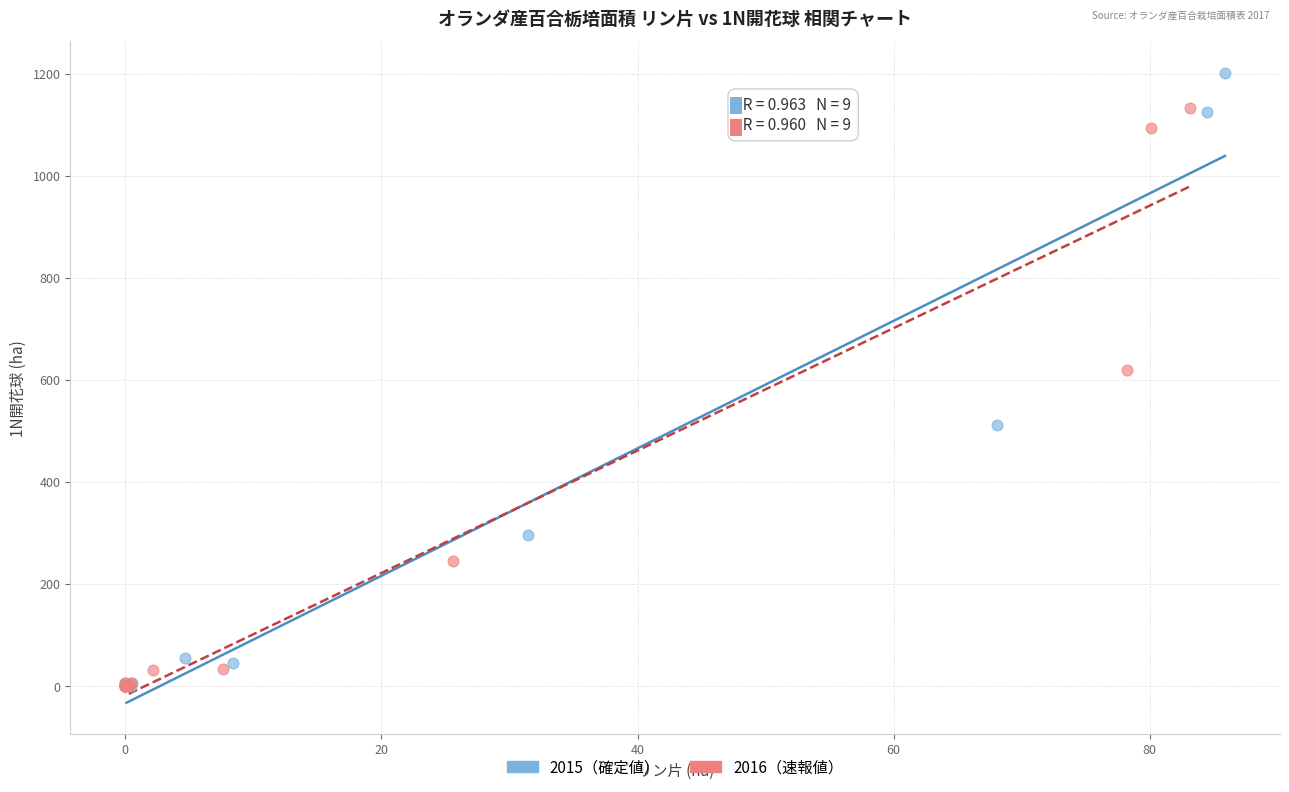

Which series contains the highest Y value?

2015（確定値）